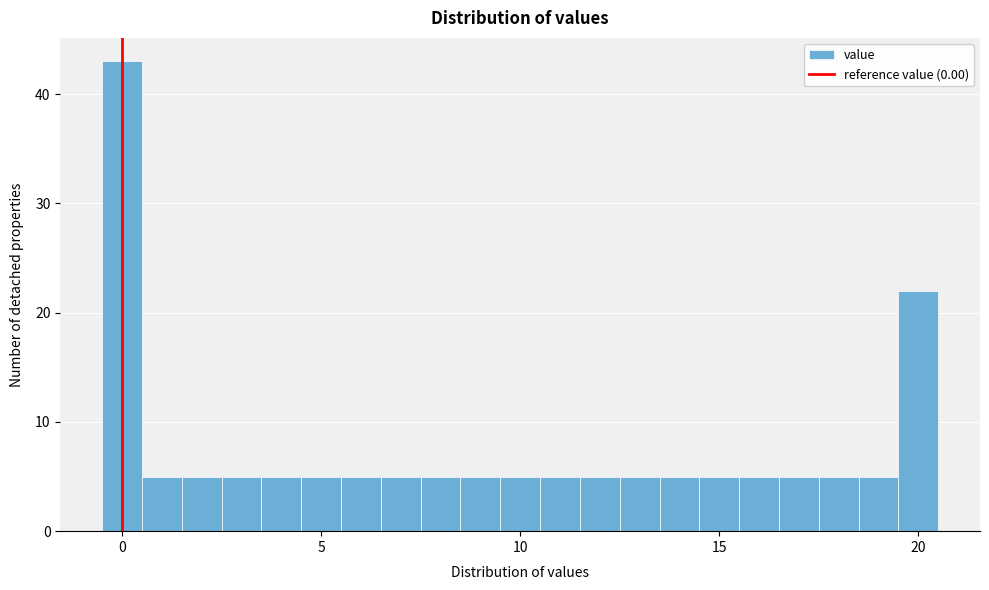

Read against the x-axis, roughly where is the centre of the tallest bar?

0.0